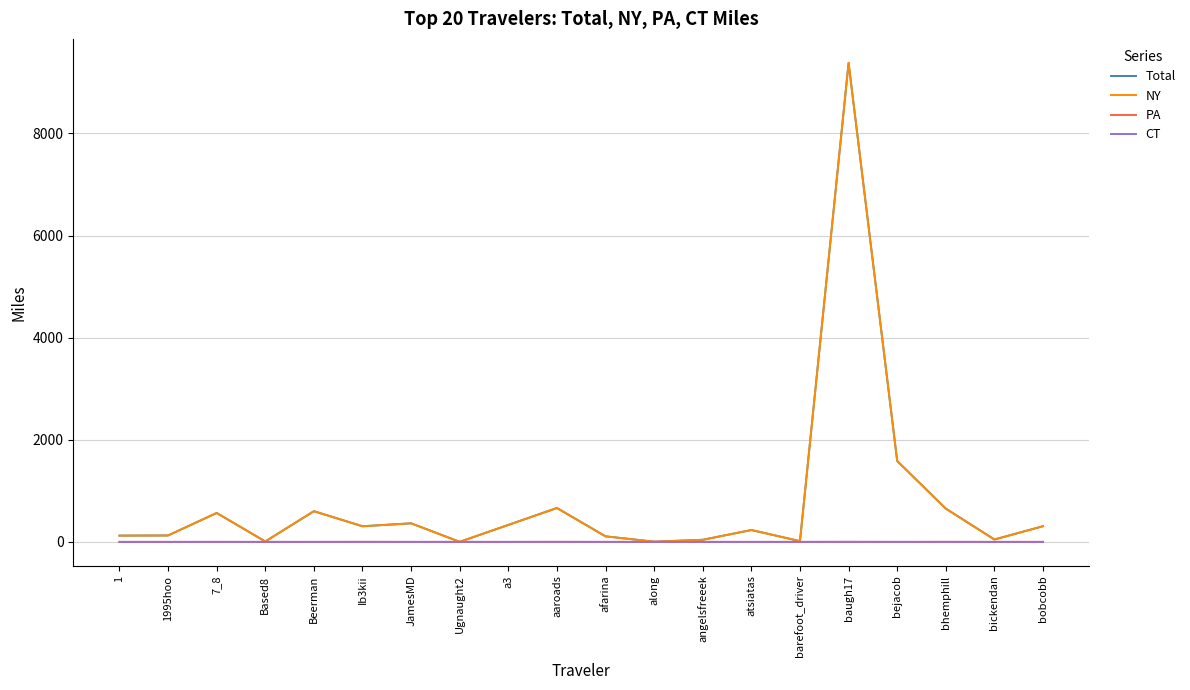

What is the spread (max minus min) of values at JamesMD?

363.7